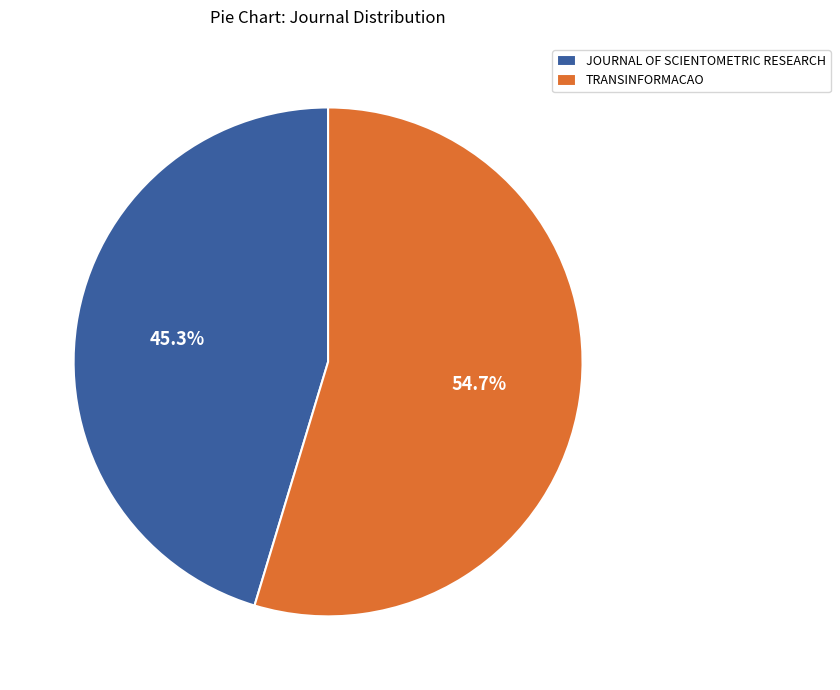

How many segments does this pie chart have?

2